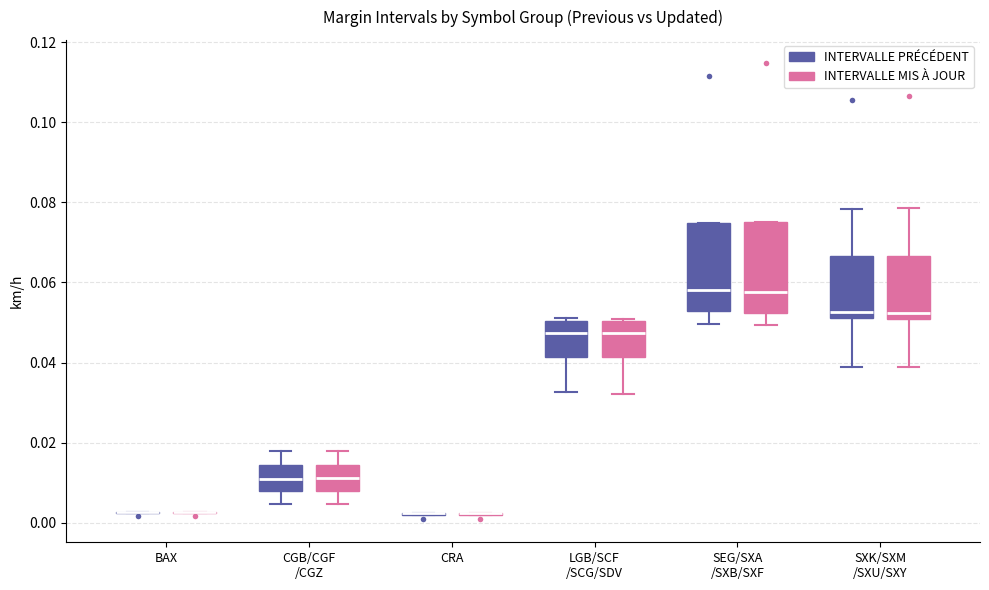

Reading left to right, read every box against the y-axis: the position of its median line, the range the box covers, and the ends of its whiskers. The values are not printed on the chart, so give them approximately, as read against the axis.

BAX (INTERVALLE PRÉCÉDENT): box collapsed to a line at 0.002, whiskers 0.002 to 0.002
BAX (INTERVALLE MIS À JOUR): box collapsed to a line at 0.002, whiskers 0.002 to 0.002
CGB/CGF /CGZ (INTERVALLE PRÉCÉDENT): median 0.012, box 0.008 to 0.014, whiskers 0.004 to 0.018
CGB/CGF /CGZ (INTERVALLE MIS À JOUR): median 0.012, box 0.008 to 0.014, whiskers 0.004 to 0.018
CRA (INTERVALLE PRÉCÉDENT): box collapsed to a line at 0.002, whiskers 0.002 to 0.002
CRA (INTERVALLE MIS À JOUR): box collapsed to a line at 0.002, whiskers 0.002 to 0.002
LGB/SCF /SCG/SDV (INTERVALLE PRÉCÉDENT): median 0.048, box 0.042 to 0.050, whiskers 0.032 to 0.052
LGB/SCF /SCG/SDV (INTERVALLE MIS À JOUR): median 0.048, box 0.042 to 0.050, whiskers 0.032 to 0.050 (just above the box's upper edge)
SEG/SXA /SXB/SXF (INTERVALLE PRÉCÉDENT): median 0.058, box 0.052 to 0.074, whiskers 0.050 to 0.074
SEG/SXA /SXB/SXF (INTERVALLE MIS À JOUR): median 0.058, box 0.052 to 0.076, whiskers 0.050 to 0.076
SXK/SXM /SXU/SXY (INTERVALLE PRÉCÉDENT): median 0.052 (just above the box's lower edge), box 0.052 to 0.066, whiskers 0.038 to 0.078
SXK/SXM /SXU/SXY (INTERVALLE MIS À JOUR): median 0.052, box 0.050 to 0.066, whiskers 0.038 to 0.078